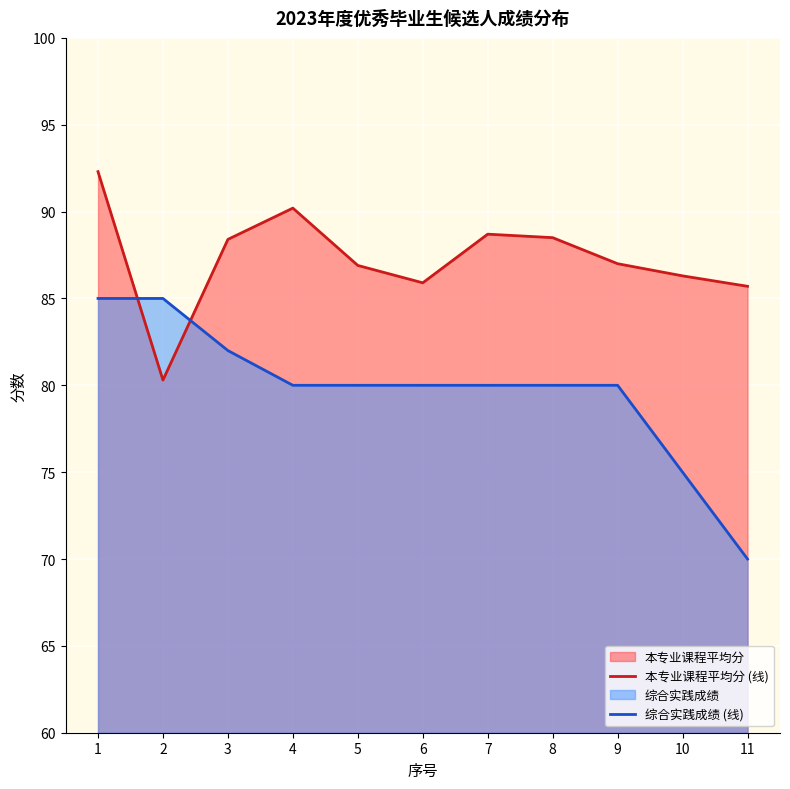

What is the total value across all series at 6?

165.9